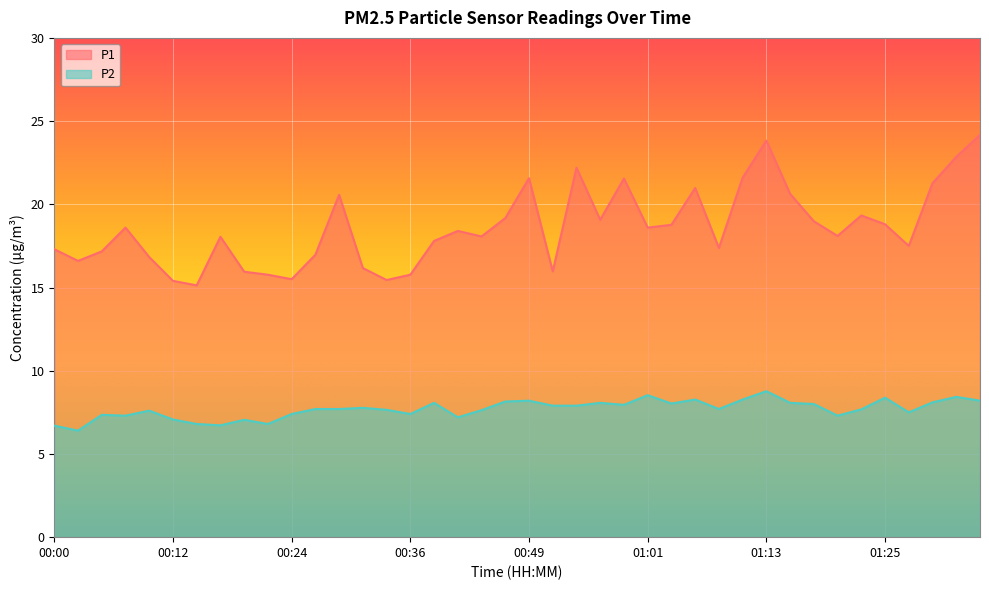

Which series has the largest range (max minus min)?

P1